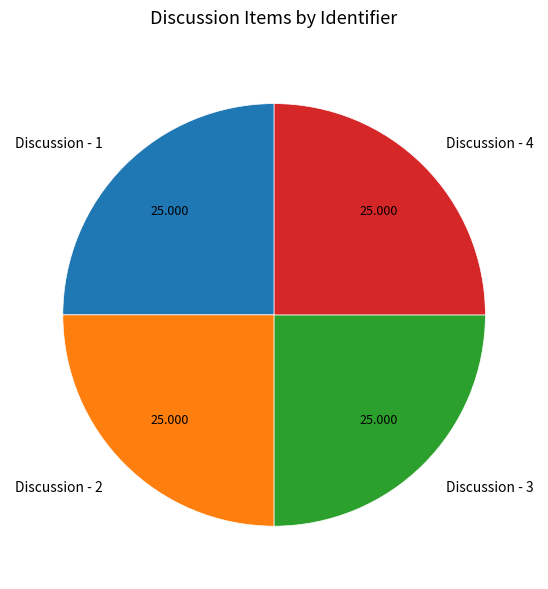

Does Discussion - 3 account for over 50% of the chart?

No